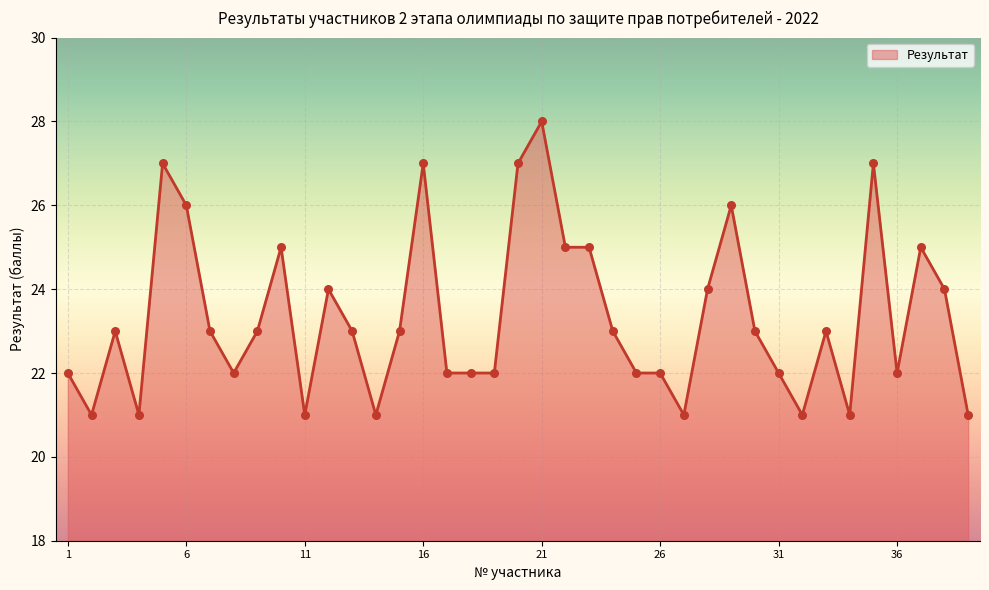

What is the maximum value shown in the chart?

28